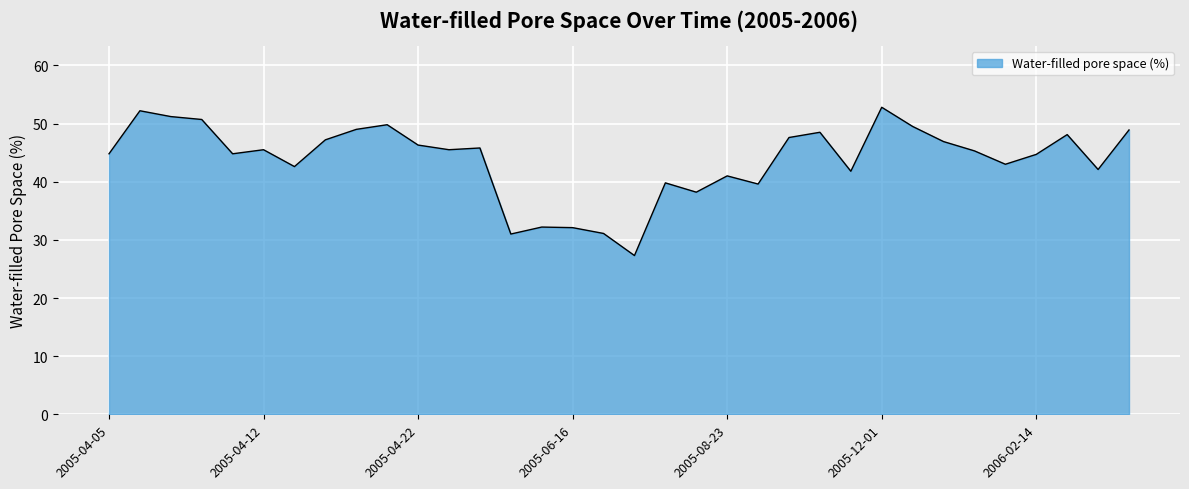

Does the chart have visible grid lines?

Yes